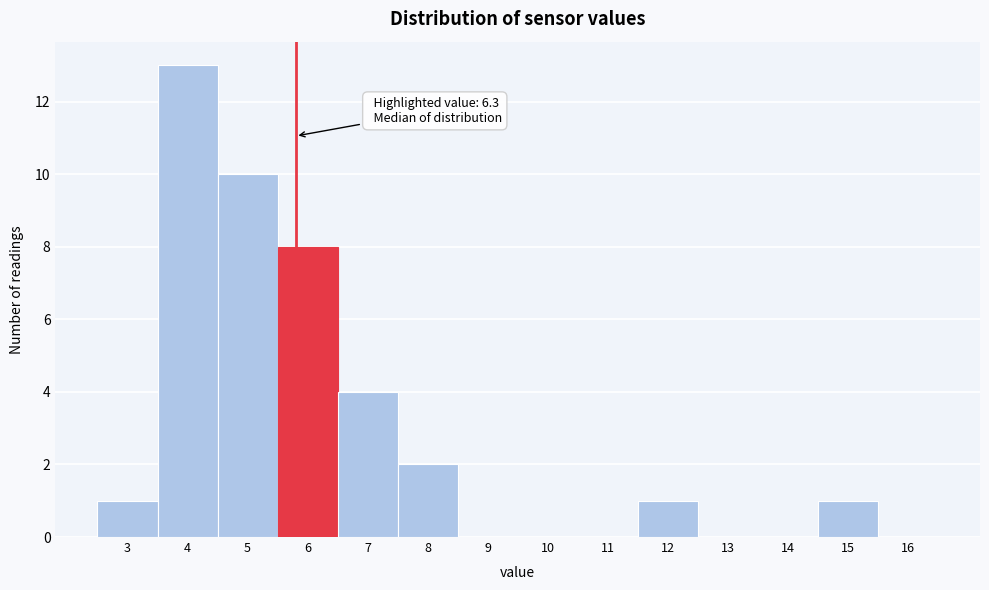

Reading left to right, what are all the values shown in this chart?

3=1	4=13	5=10	6=8	7=4	8=2	9=0	10=0	11=0	12=1	13=0	14=0	15=1	16=0